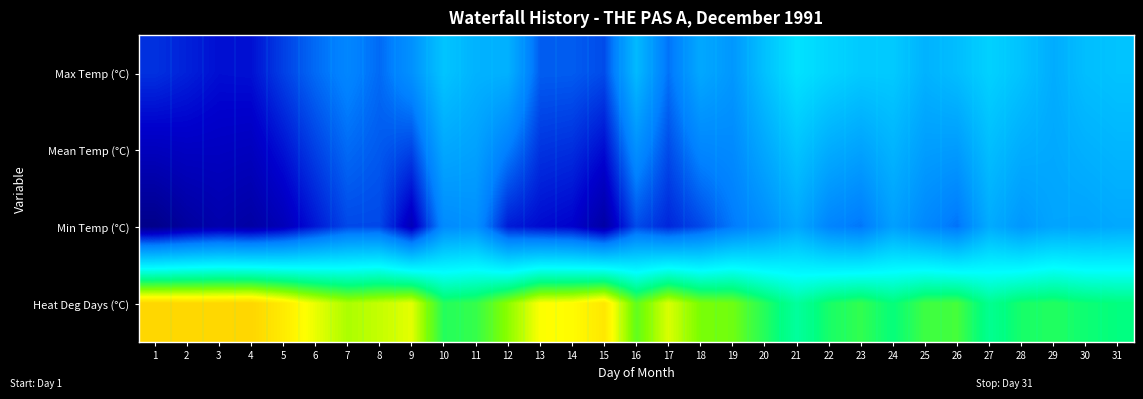

Reading left to right, transcribe all the data shown in this chart.

Max Temp (°C): 1=-23.9	2=-25.5	3=-27.4	4=-27.2	5=-22.4	6=-18.1	7=-14.6	8=-18.1	9=-12.3	10=-1.8	11=-5.5	12=-5.8	13=-19.4	14=-19.5	15=-21.2	16=-4.0	17=-17.3	18=-7.6	19=-11.1	20=-2.5	21=4.2	22=1.5	23=-0.7	24=-0.7	25=-5.5	26=-3.2	27=0.8	28=-2.2	29=-6.7	30=-3.1	31=-2.1
Mean Temp (°C): 1=-30.8	2=-30.2	3=-30.3	4=-30.7	5=-27.0	6=-22.3	7=-18.1	8=-19.8	9=-21.9	10=-7.7	11=-9.0	12=-15.9	13=-23.6	14=-24.2	15=-27.7	16=-12.6	17=-21.2	18=-14.6	19=-13.8	20=-7.7	21=-1.8	22=-6.7	23=-8.8	24=-5.1	25=-9.8	26=-10.3	27=-3.1	28=-6.6	29=-7.5	30=-5.9	31=-4.8
Min Temp (°C): 1=-37.6	2=-34.8	3=-33.1	4=-34.2	5=-31.5	6=-26.5	7=-21.5	8=-21.5	9=-31.5	10=-13.6	11=-12.5	12=-26.0	13=-27.8	14=-28.8	15=-34.1	16=-21.2	17=-25.0	18=-21.5	19=-16.5	20=-12.9	21=-7.7	22=-14.8	23=-16.9	24=-9.4	25=-14.1	26=-17.3	27=-6.9	28=-11.0	29=-8.3	30=-8.6	31=-7.5
Heat Deg Days (°C): 1=48.8	2=48.2	3=48.3	4=48.7	5=45.0	6=40.3	7=36.1	8=37.8	9=39.9	10=25.7	11=27.0	12=33.9	13=41.6	14=42.2	15=45.7	16=30.6	17=39.2	18=32.6	19=31.8	20=25.7	21=19.8	22=24.7	23=26.8	24=23.1	25=27.8	26=28.3	27=21.1	28=24.6	29=25.5	30=23.9	31=22.8